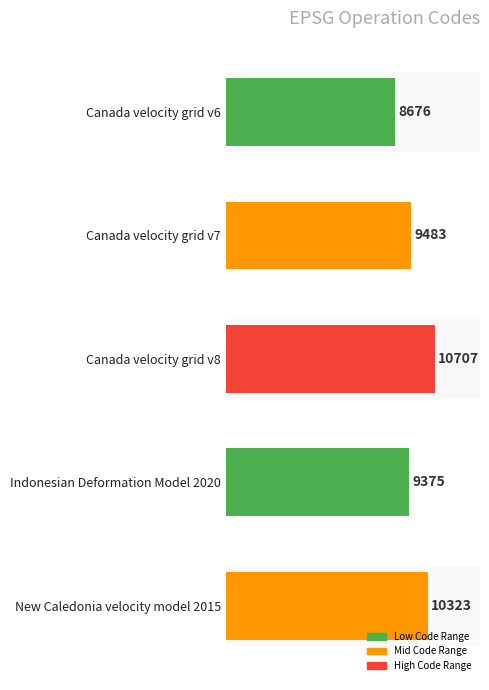

True or false: the data shows 16212 at New Caledonia velocity model 2015.

False